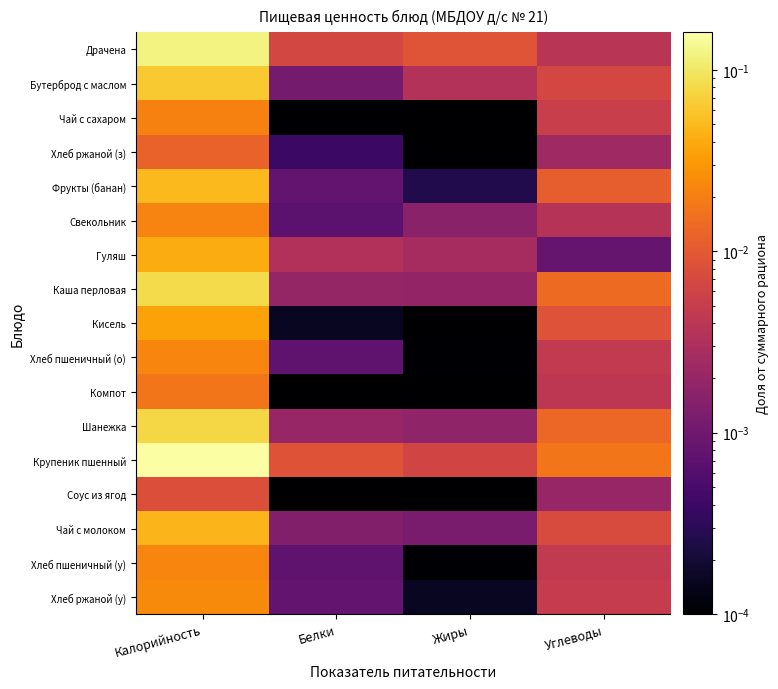

How many series are shown in this chart?

17